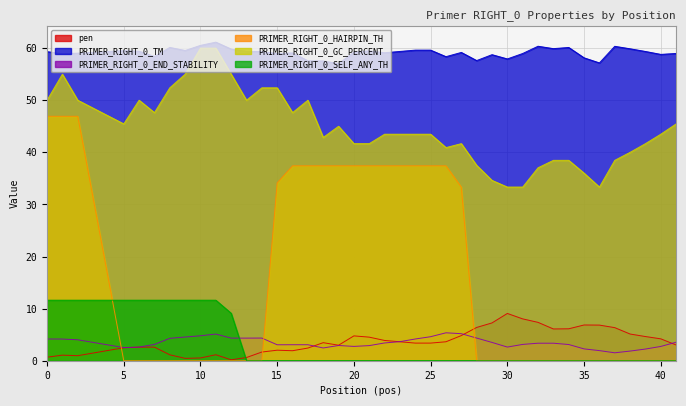

Between 40 and 39, which is larger?

39